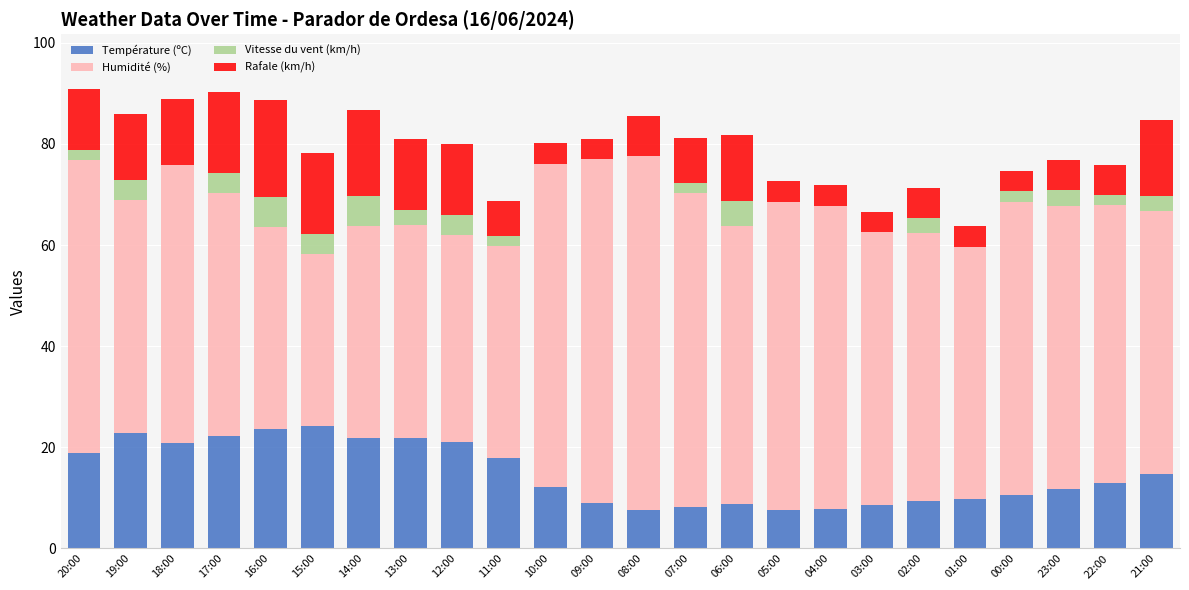

What is the total value across all series at 06:00?

81.7